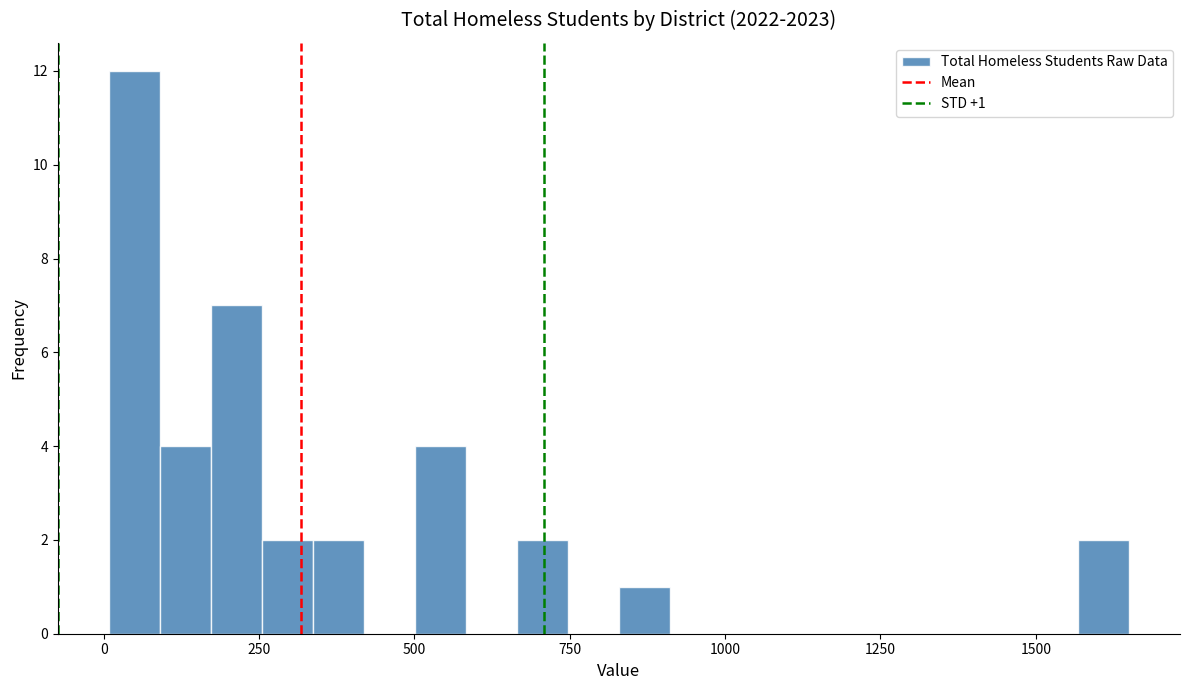

Around what value on the x-axis is the tallest bar? Give the approximate position of its centre, as read against the axis.

50